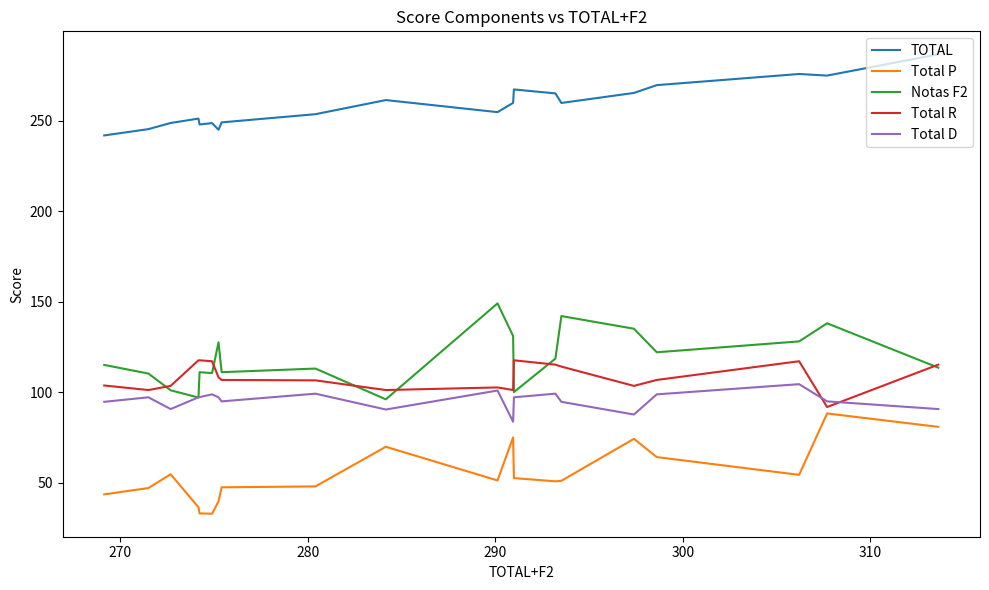

At how many categories does at least one series exceed 42?

20